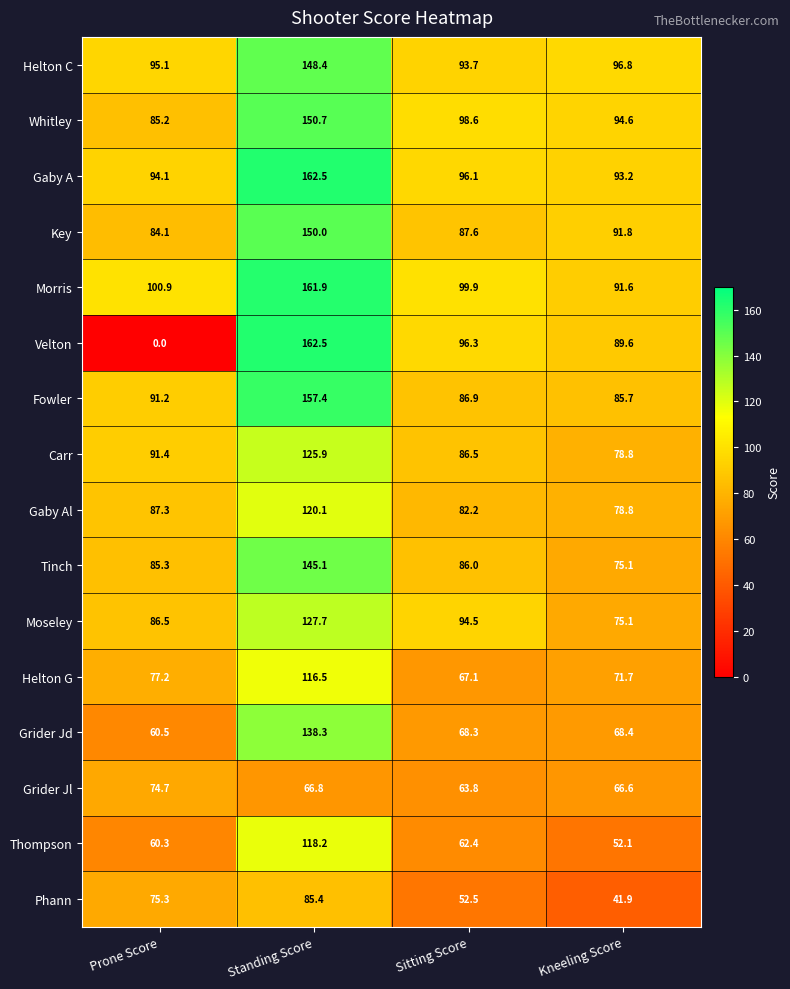

Rank the categories by Key value from lowest to highest.

Prone Score, Sitting Score, Kneeling Score, Standing Score